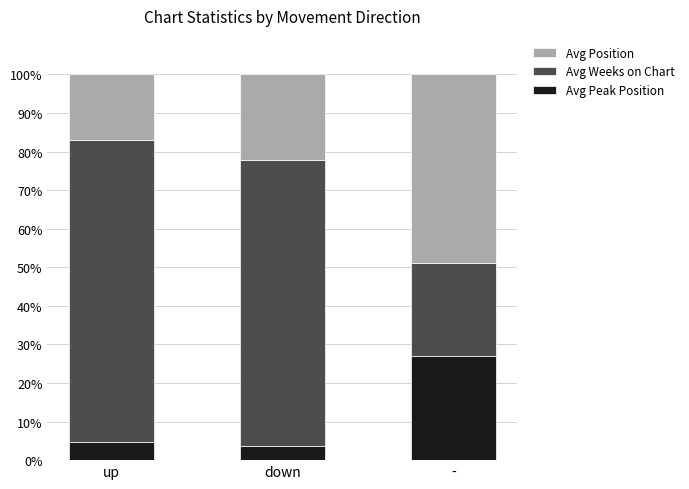

How many categories are shown in the chart?

3